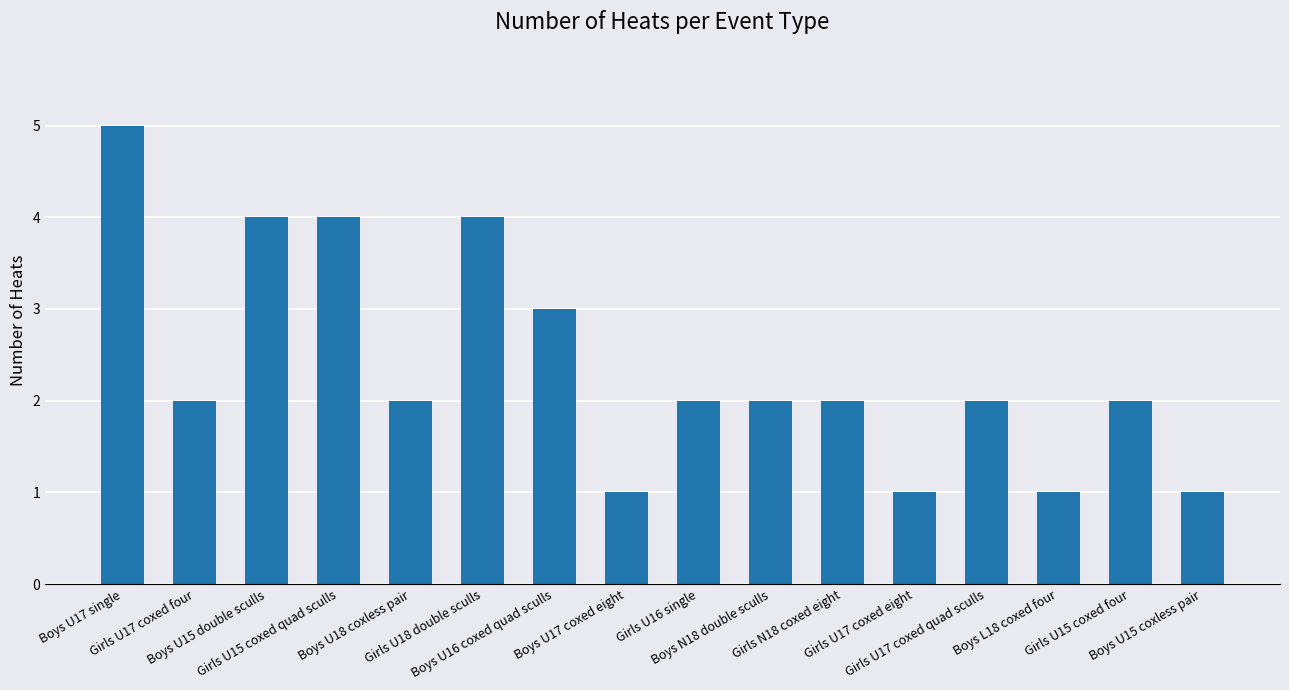

At which label does the data first exceed 2?

Boys U17 single